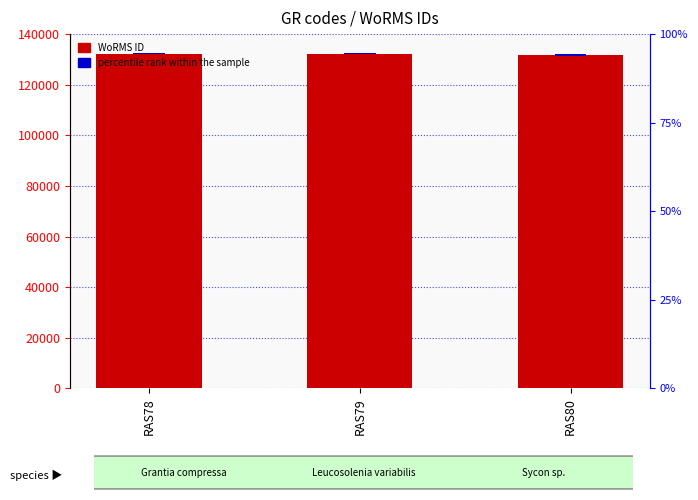

What is the value of the WoRMS ID bar at the 2nd from the left?

132233